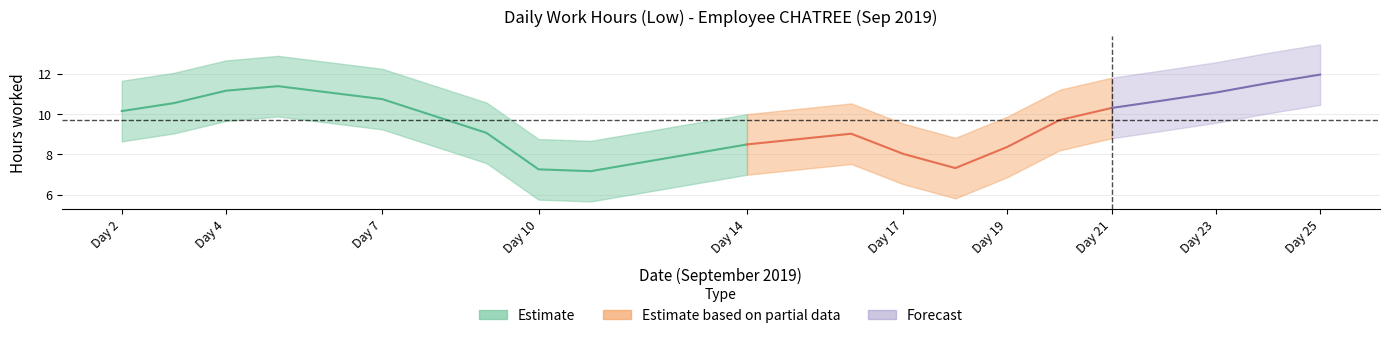

True or false: there are more than 1 points higher than both neighbors.

True